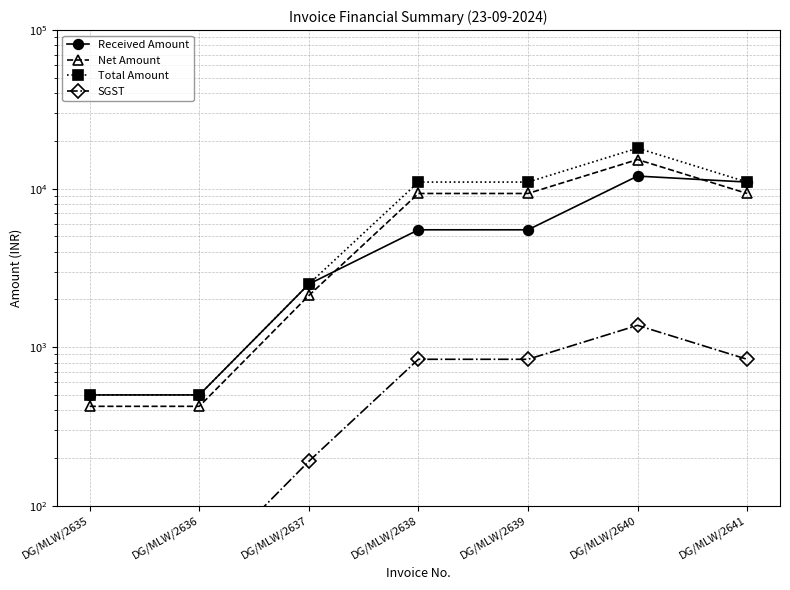

Which category has the lowest value in the Received Amount series?

DG/MLW/2635